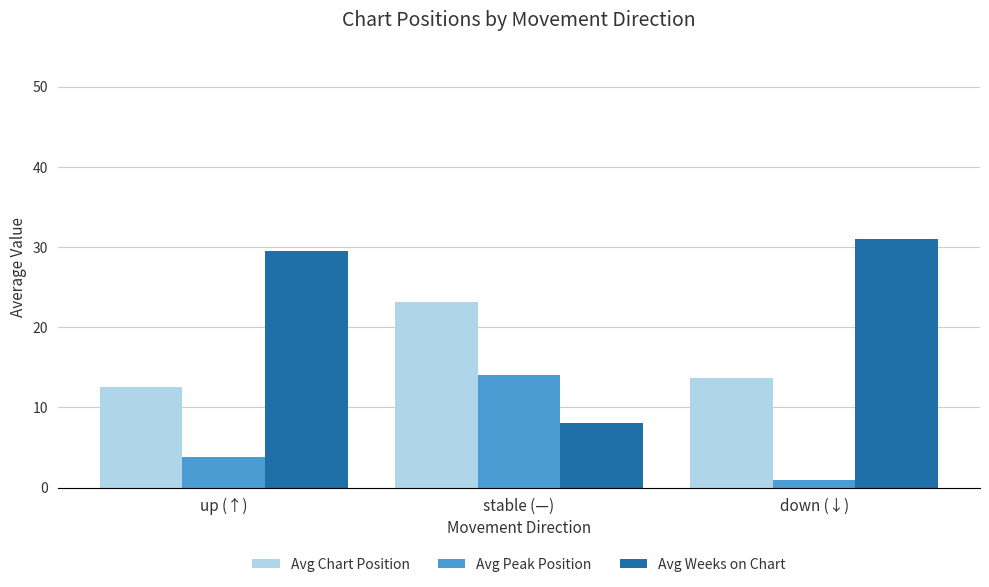

Which series changed the most between up (↑) and stable (—)?

Avg Weeks on Chart